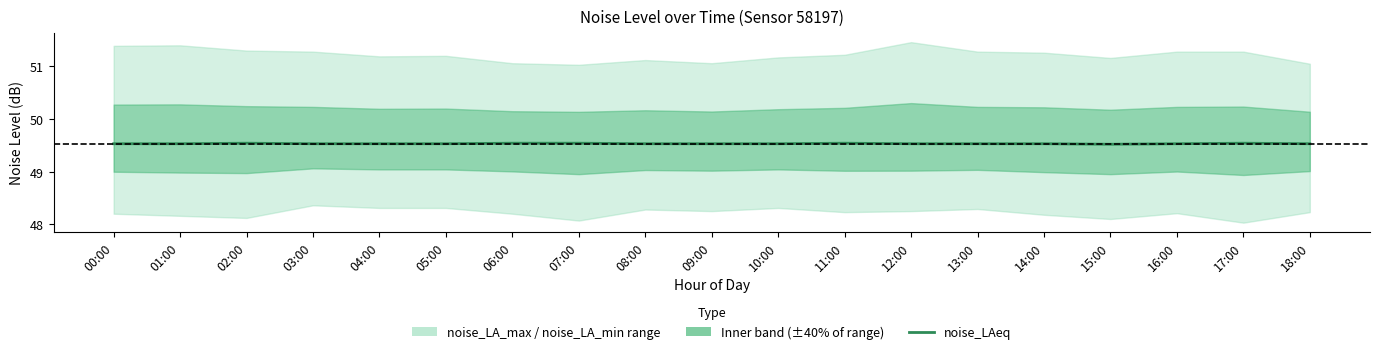

Is it true that the value at 05:00 is 24.8?

False